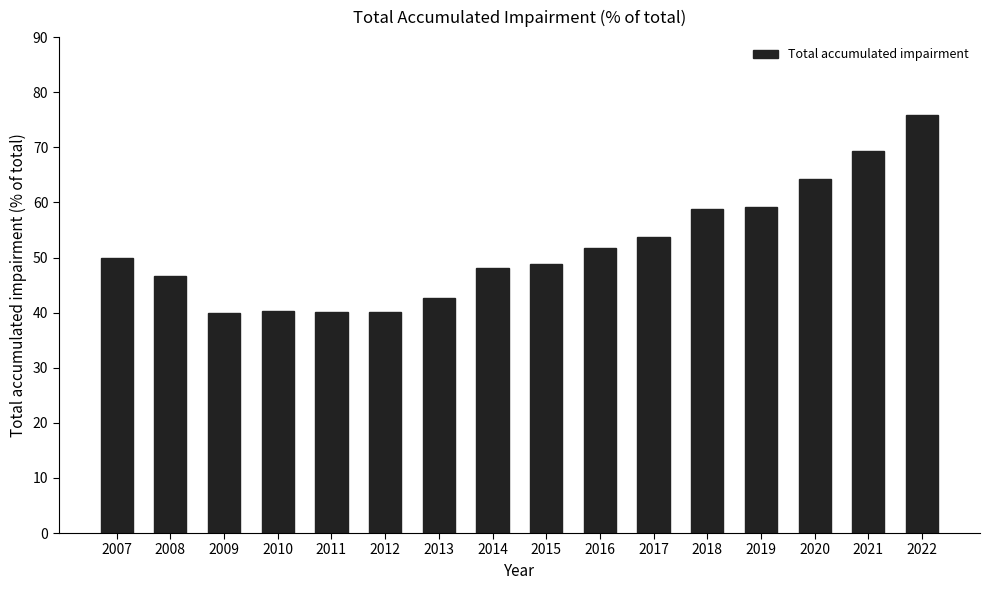

Read the value at 2016.

51.7